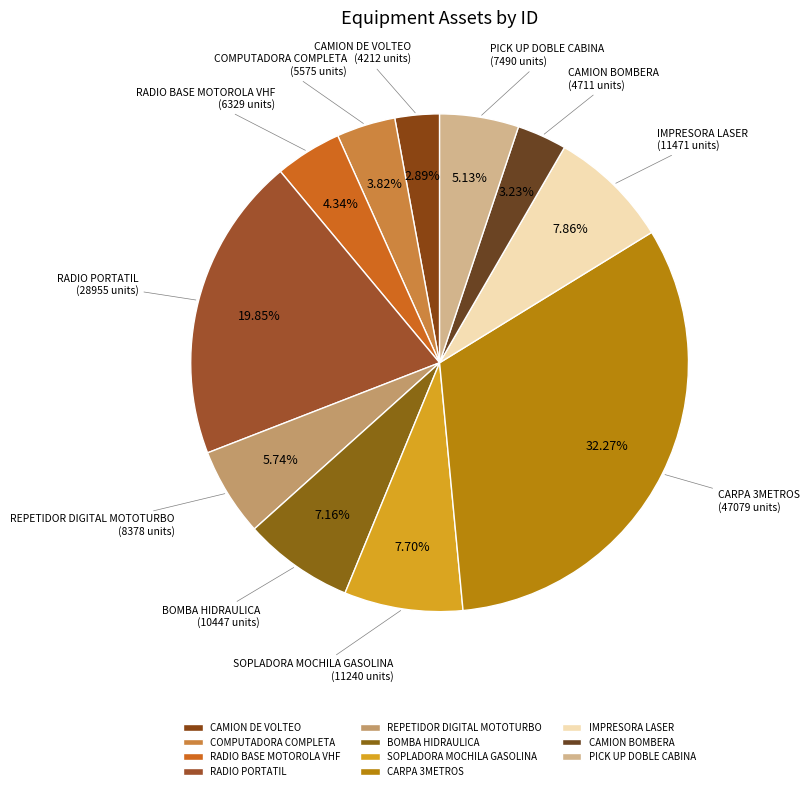

Is the sum of RADIO PORTATIL and CARPA 3METROS greater than half?

Yes